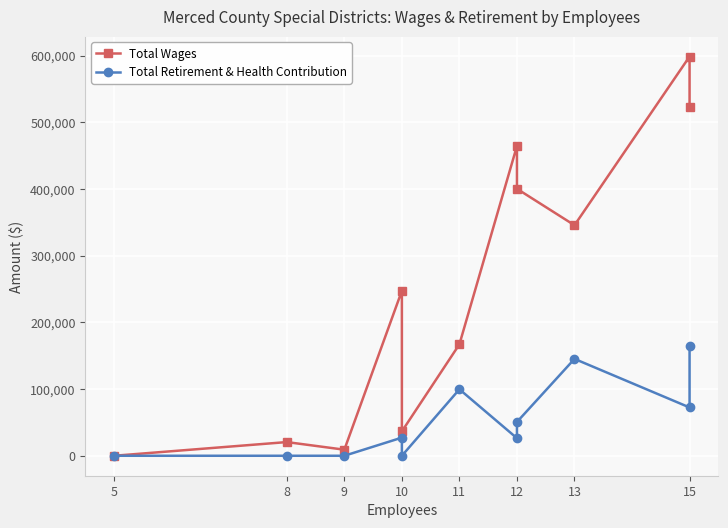

At how many categories does at least one series exceed 477202?

2